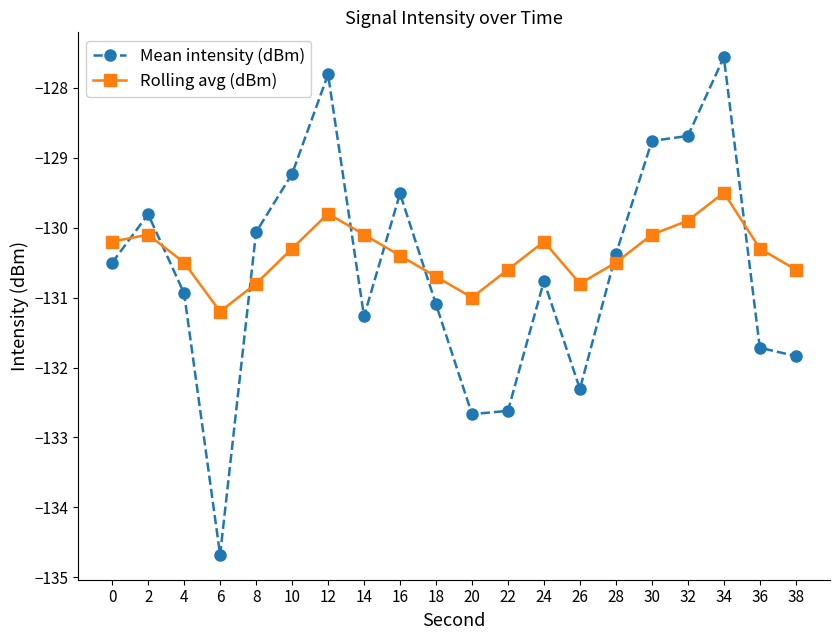

What is the difference between the maximum and minimum values in the Rolling avg (dBm) series?

1.7